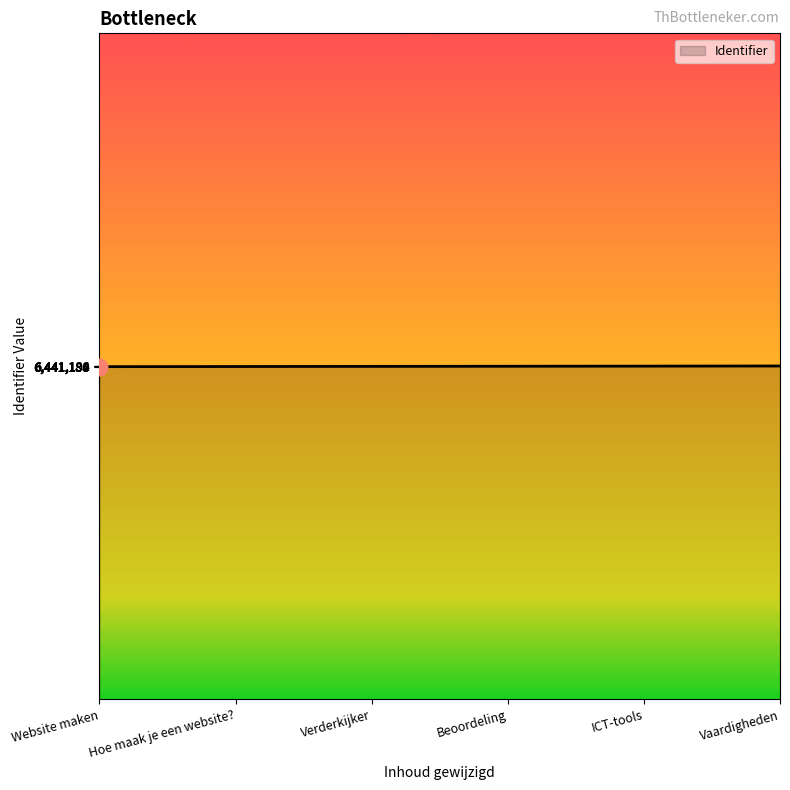

What is the ratio of the value at Verderkijker to the value at Hoe maak je een website??

1.0